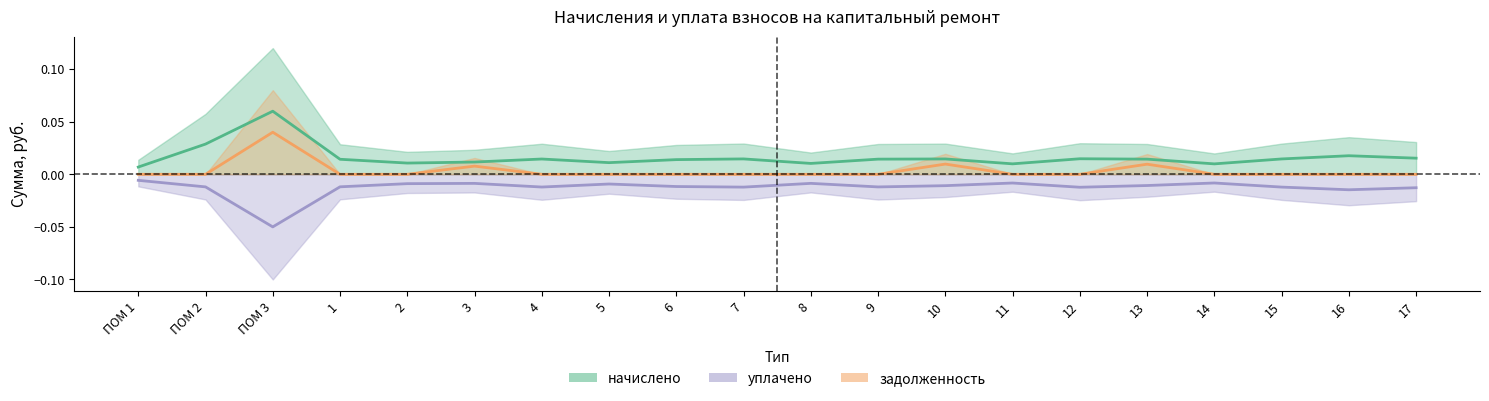

Which category has the highest value in the уплачено series?

ПОМ 1